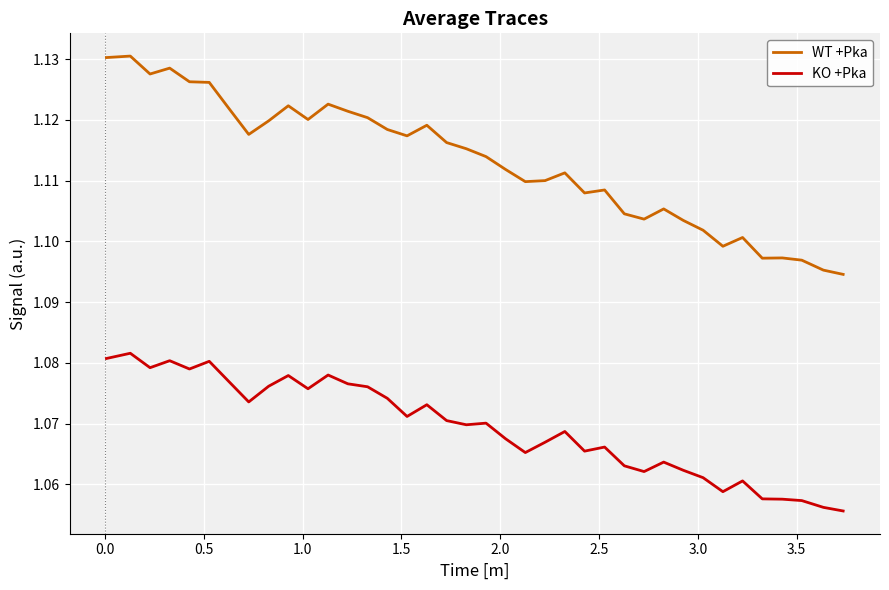

True or false: WT +Pka and KO +Pka cross at least once.

False